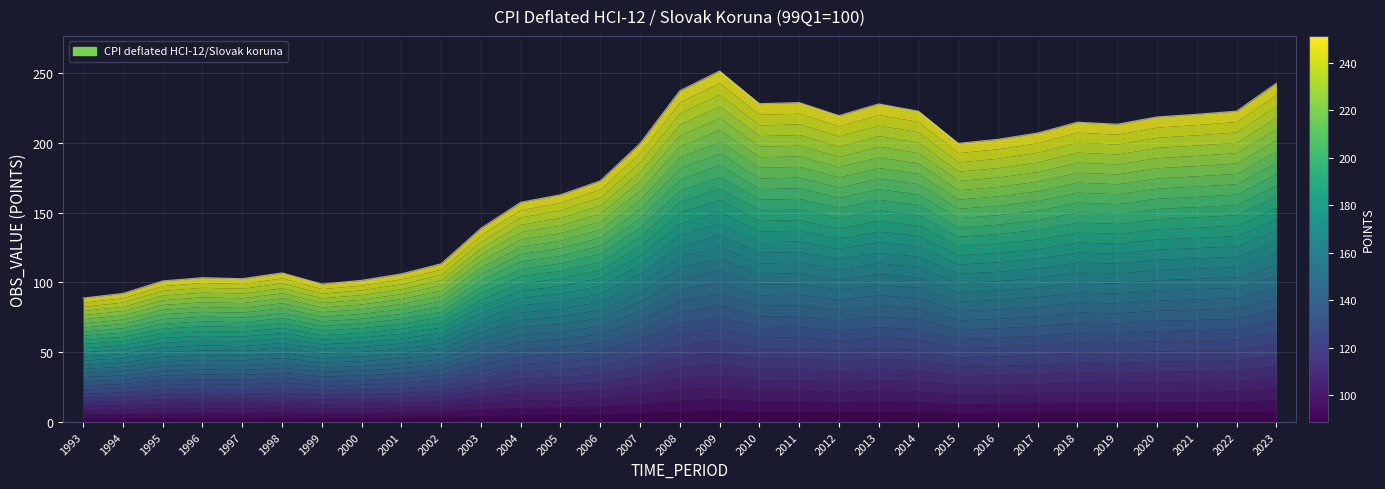

Approximately how many times larger is the value at 2010 compared to 1998?

2.1